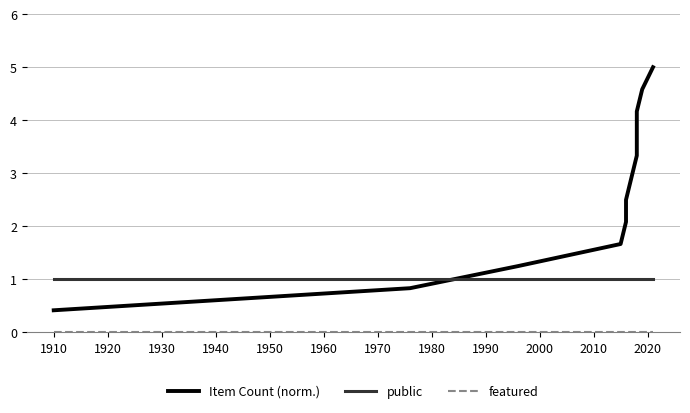

List the series in order of their overall mean, highest first.

Item Count (norm.), public, featured